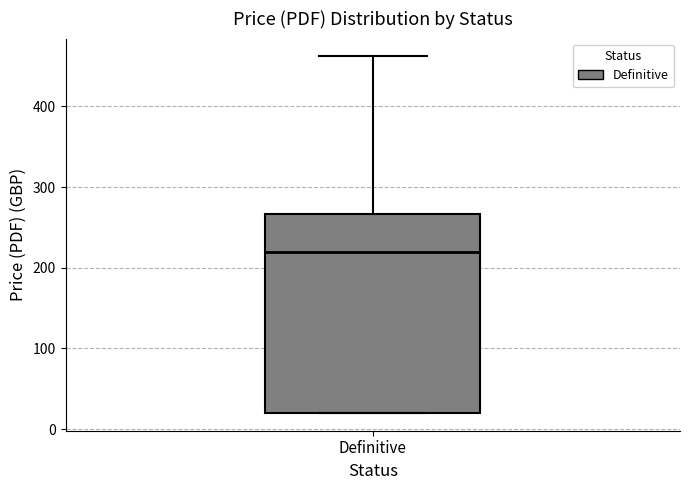

Transcribe this box plot: give where the median line is, the range the box spans, and where the two whiskers end, as read against the y-axis. The values are not printed on the chart, so give them approximately, as read against the axis.

median 220, box 20 to 270, whiskers 20 to 460